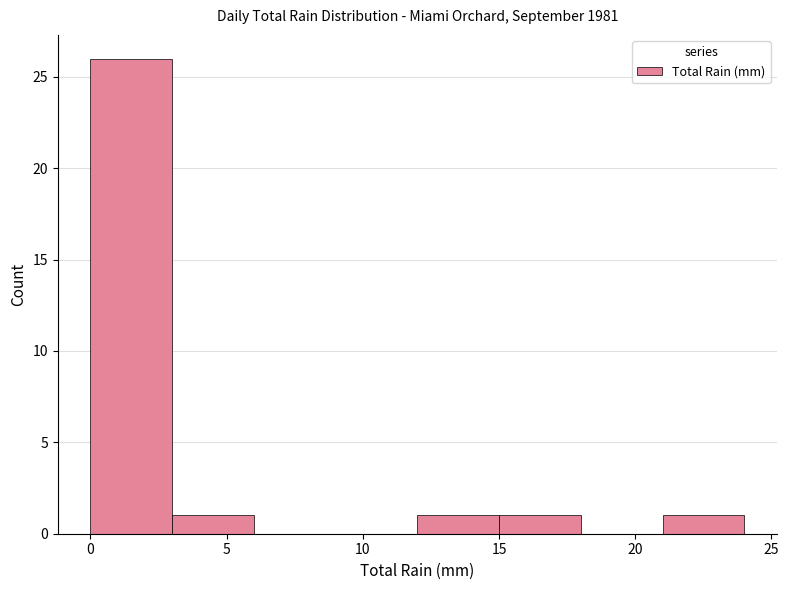

Over which range of the x-axis is the bar tallest?

0 to 3